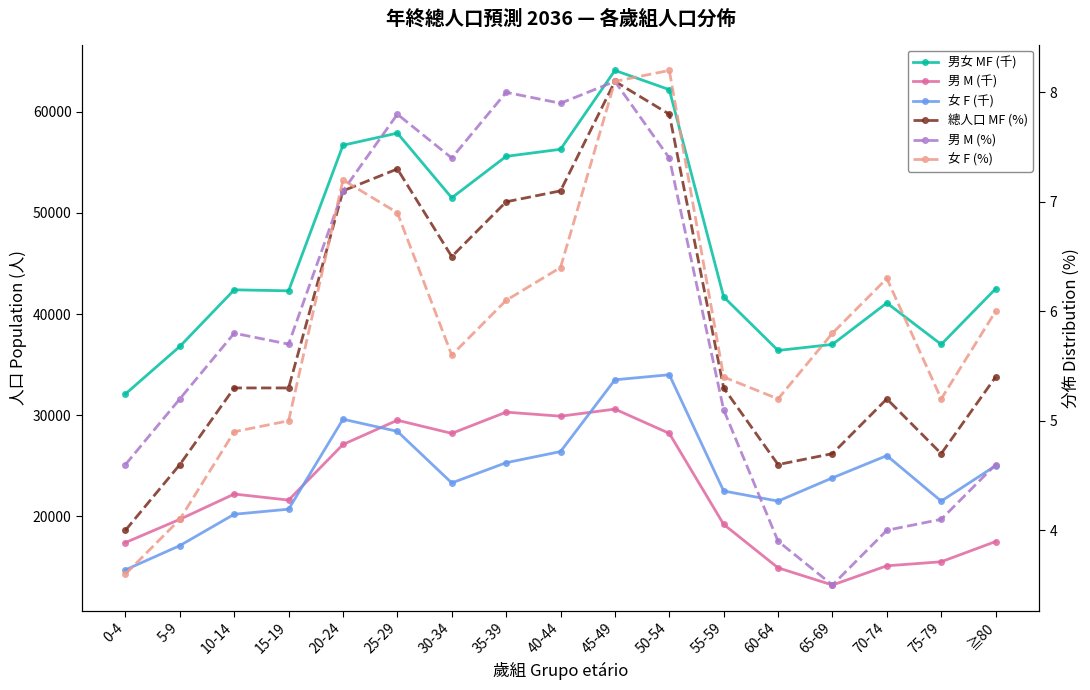

At which label does 男女 MF (千) reach its minimum?

0-4